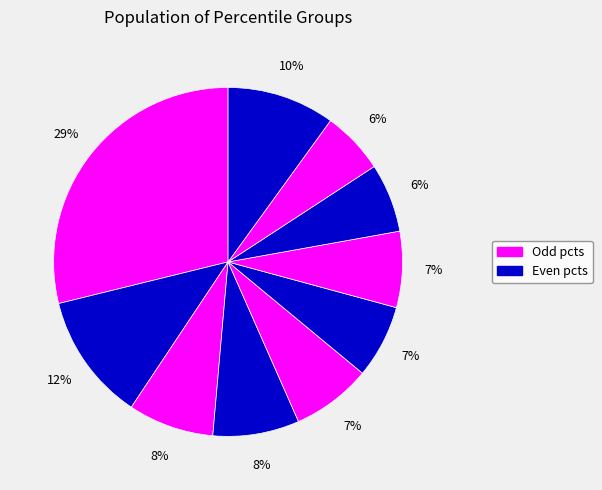

Is there any slice that represents more than half of the pie?

No